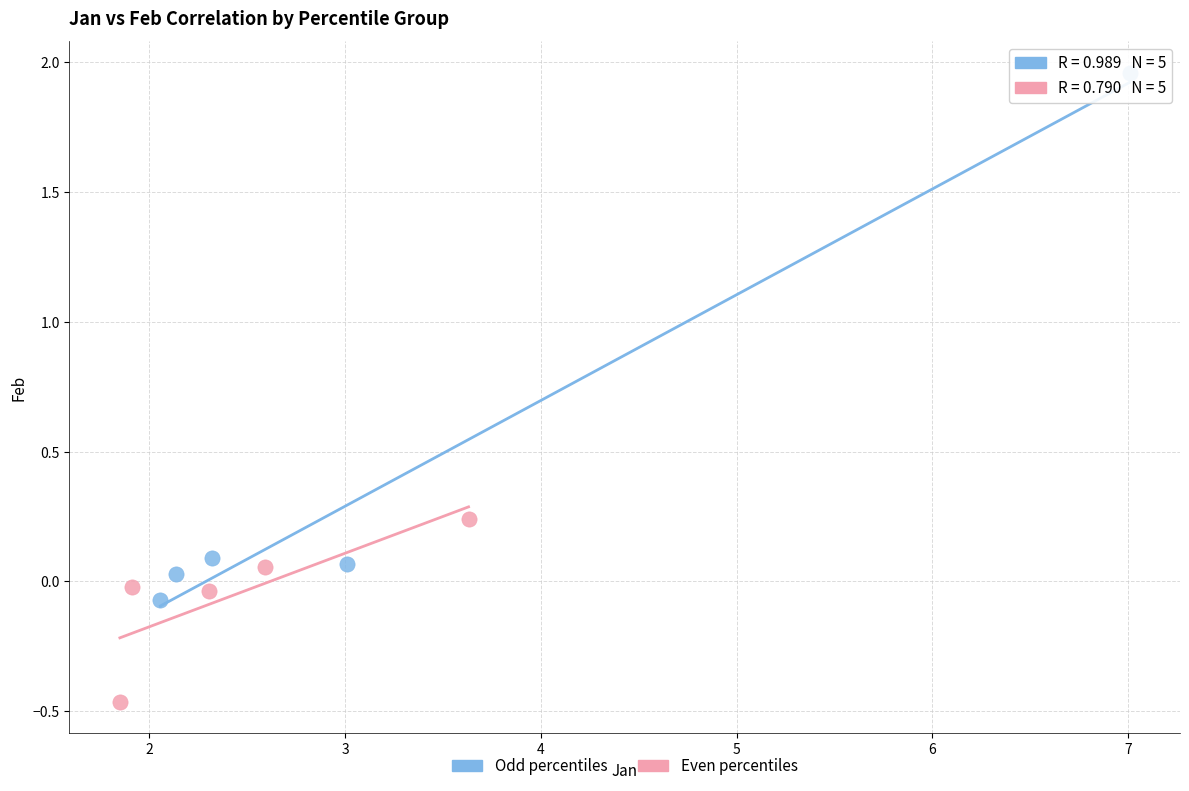

Which series has the widest spread of Y values?

Odd percentiles